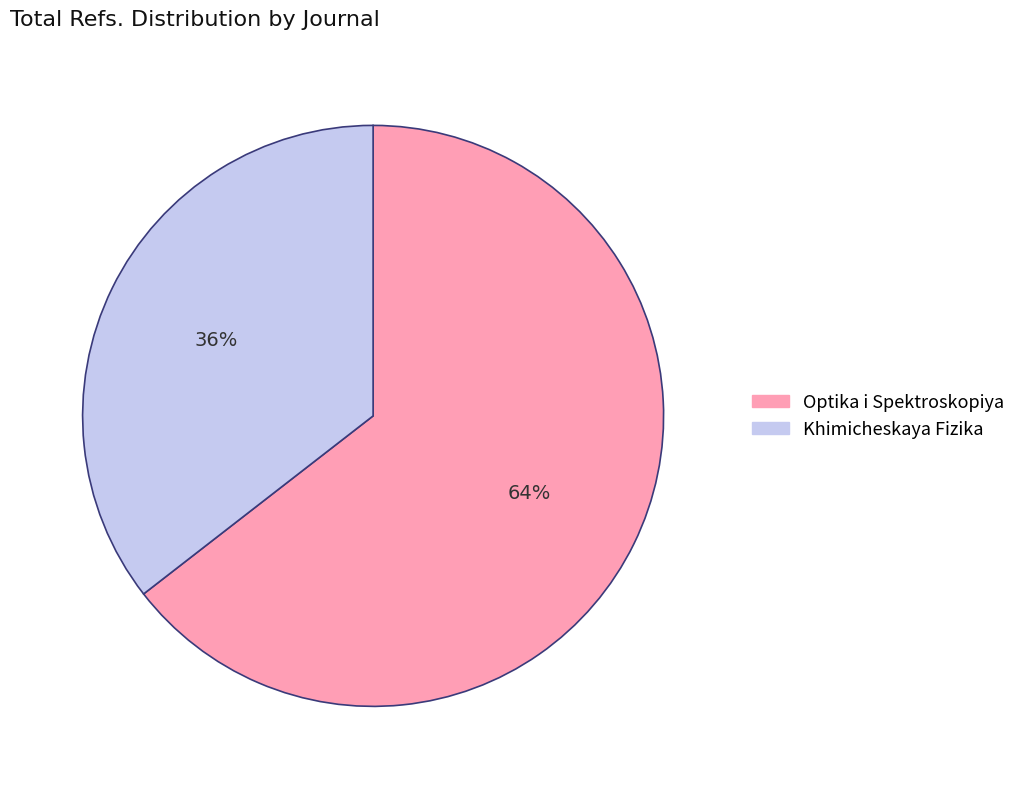

The Khimicheskaya Fizika slice represents 36% of the pie. True or false?

True